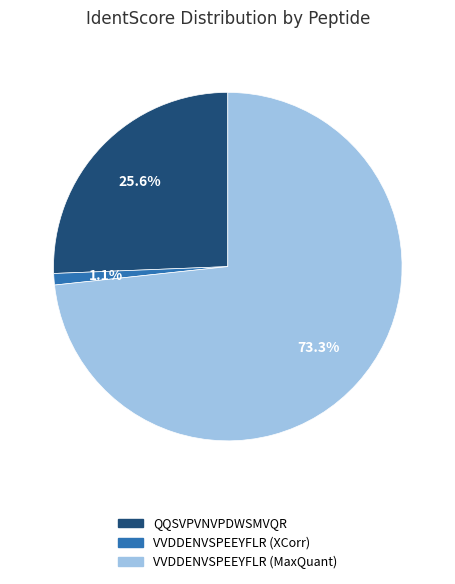

Do QQSVPVNVPDWSMVQR and VVDDENVSPEEYFLR (XCorr) together represent more than half of the pie?

No